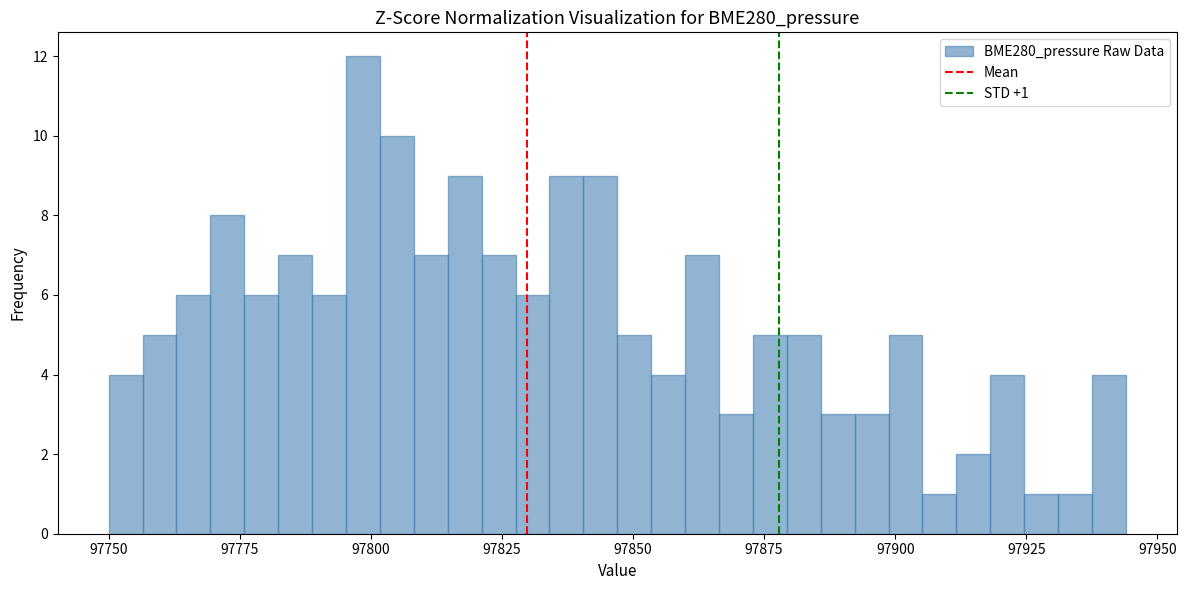

Around what value on the x-axis is the tallest bar? Give the approximate position of its centre, as read against the axis.

97800